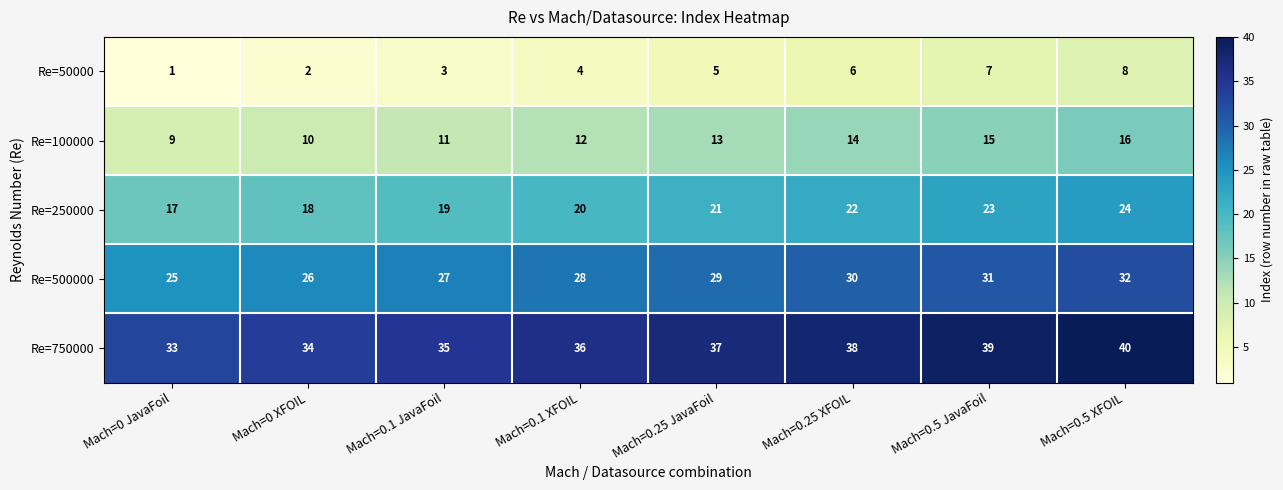

Is it true that Re=500000 equals 32 at Mach=0.5 XFOIL?

True